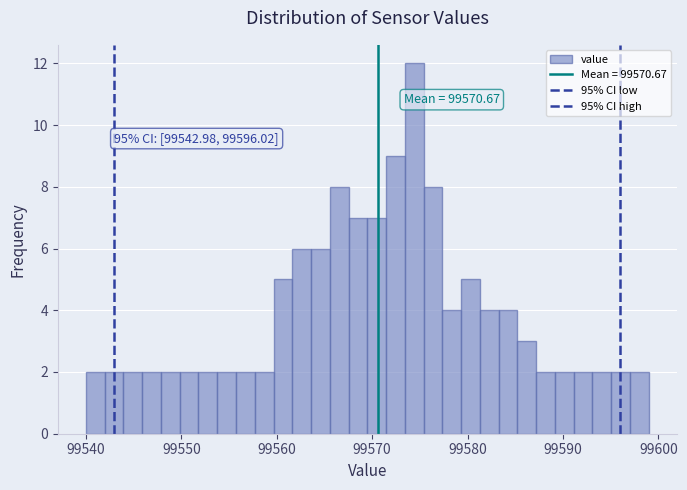

Read against the x-axis, roughly where is the centre of the tallest bar?

99574